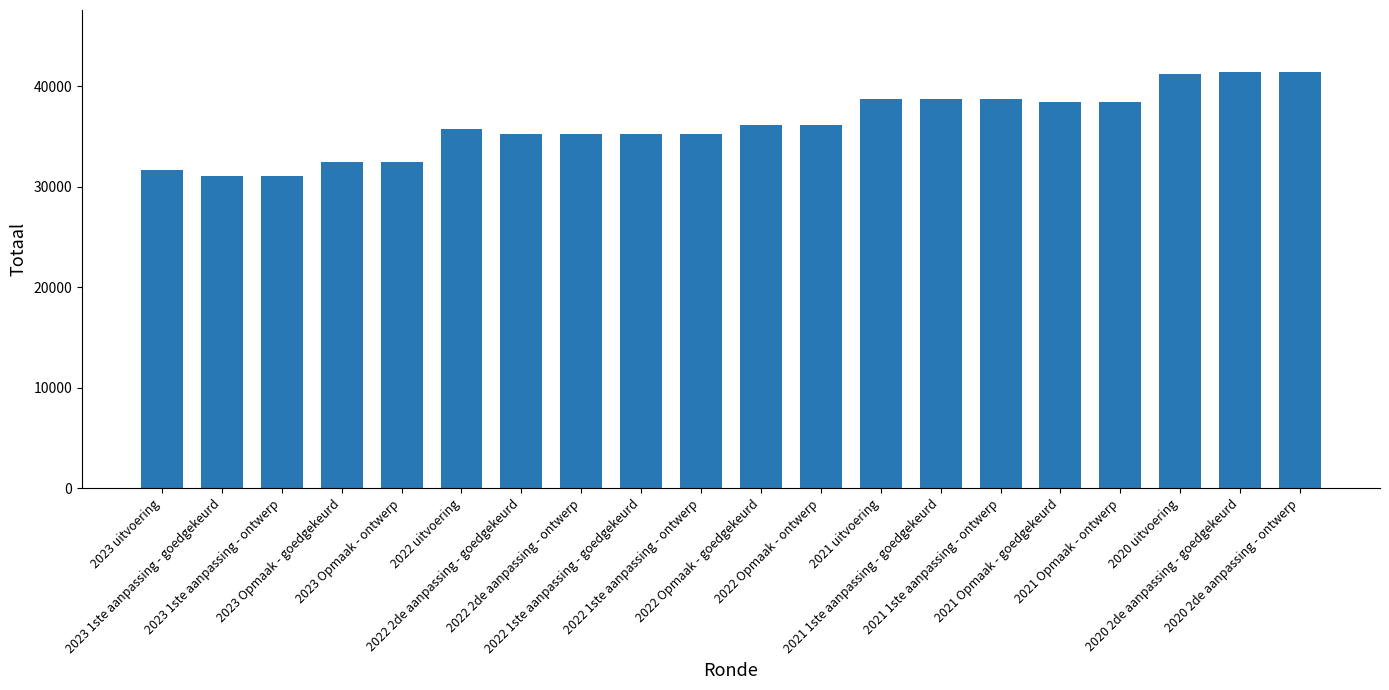

True or false: the data shows 53247 at 2022 1ste aanpassing - goedgekeurd.

False